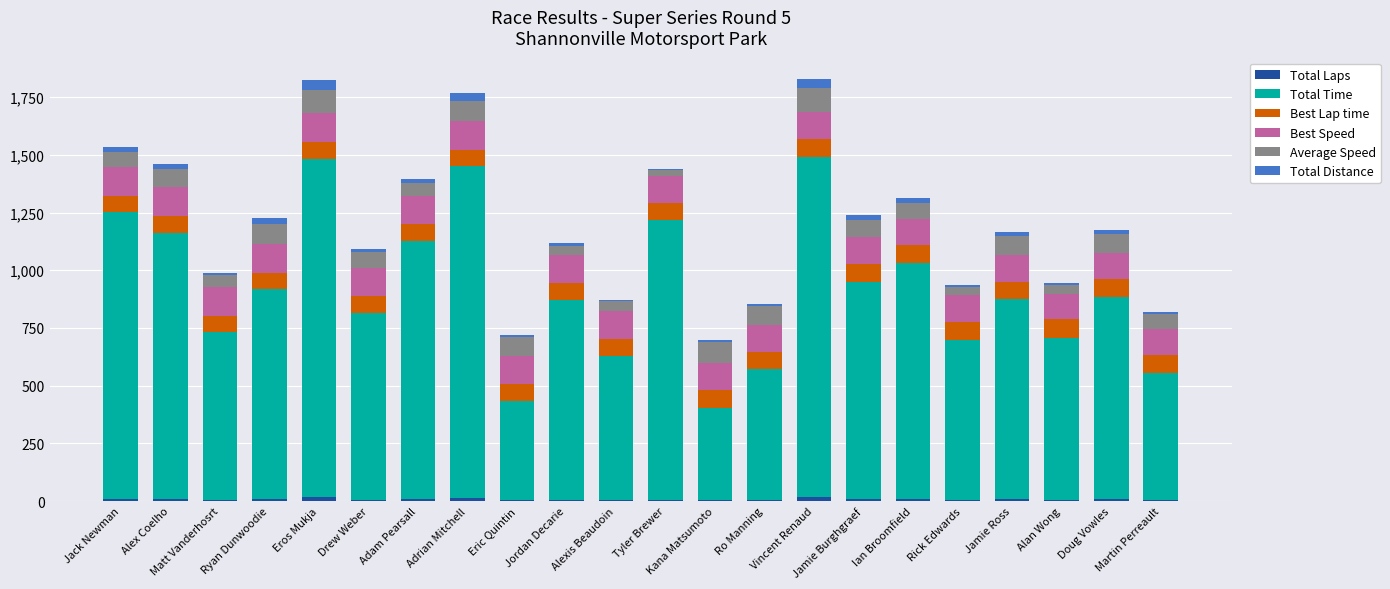

How many data points does each series have?

22